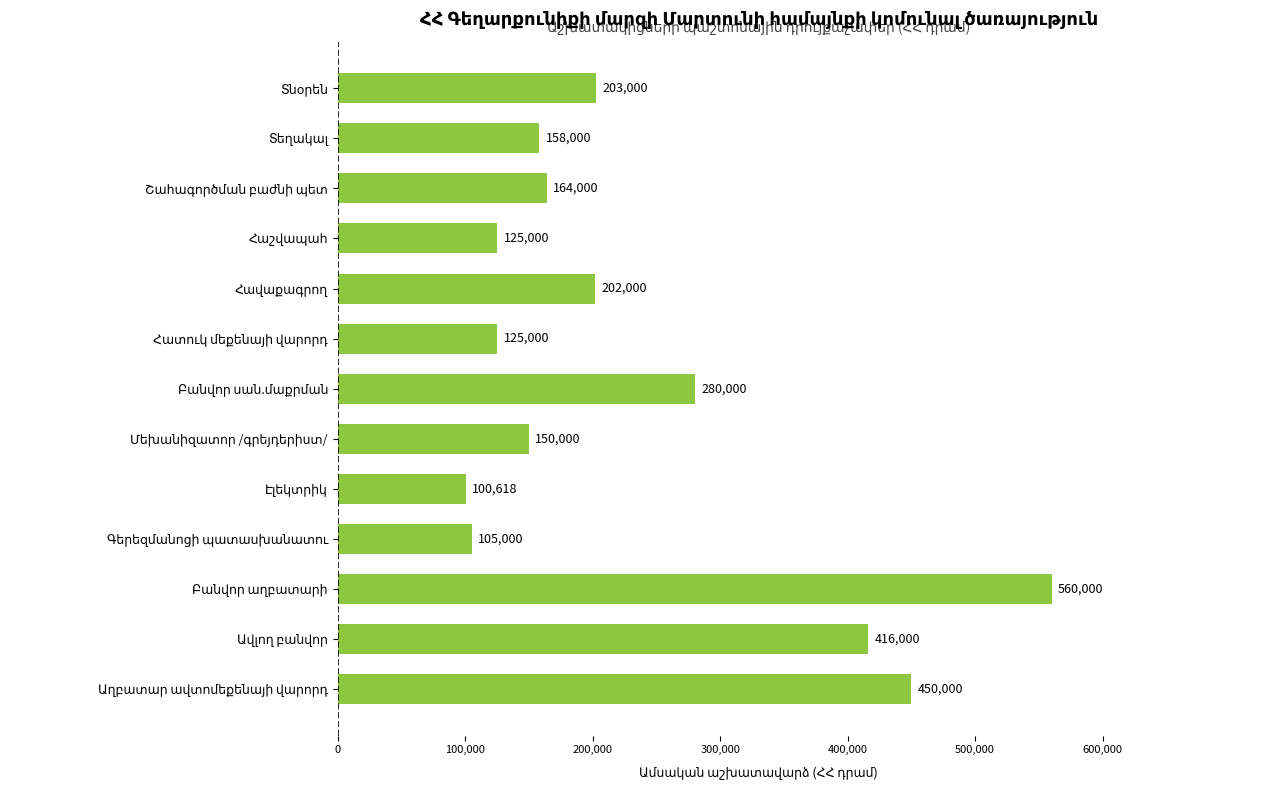

What is the difference between the maximum and minimum values?

459382